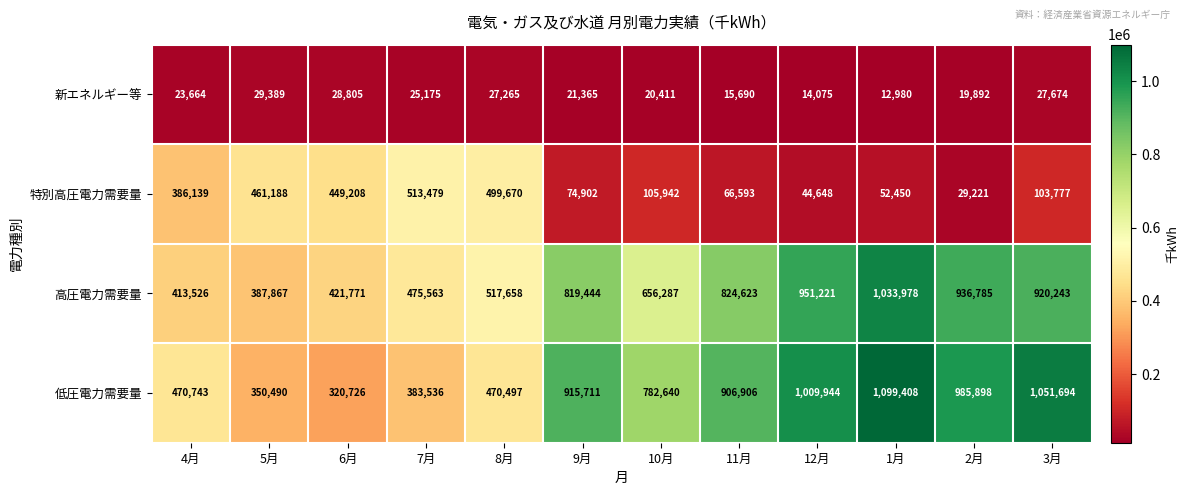

The value of 新エネルギー等 at 8月 is 27265. True or false?

True